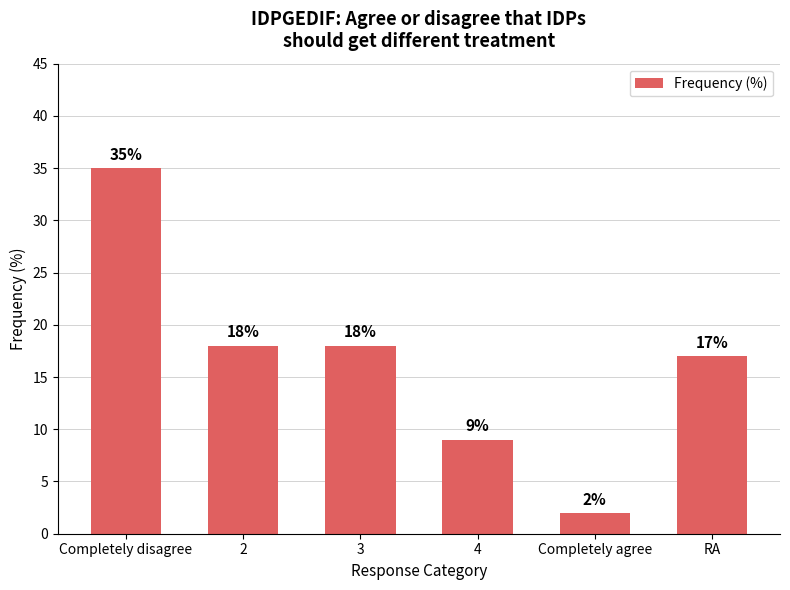

At which label does the data first exceed 18?

Completely disagree